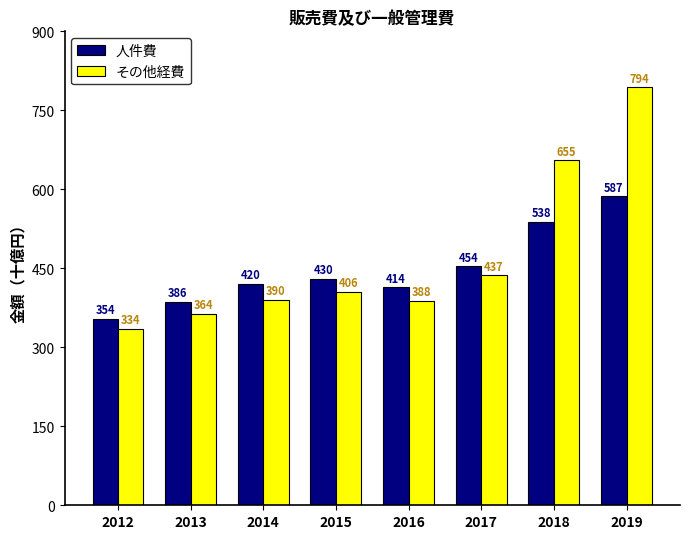

What is the maximum value for 人件費?

586.9